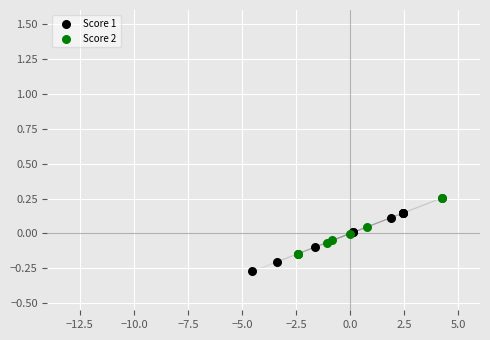

Which series reaches the maximum Y coordinate?

Score 2